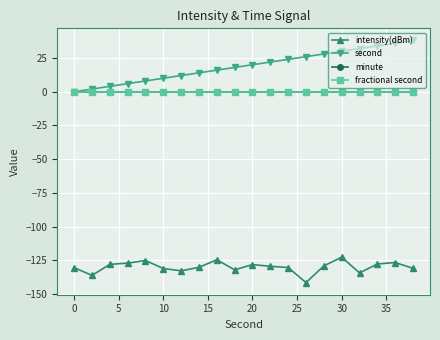

Is this an area chart (filled region under the line)?

No